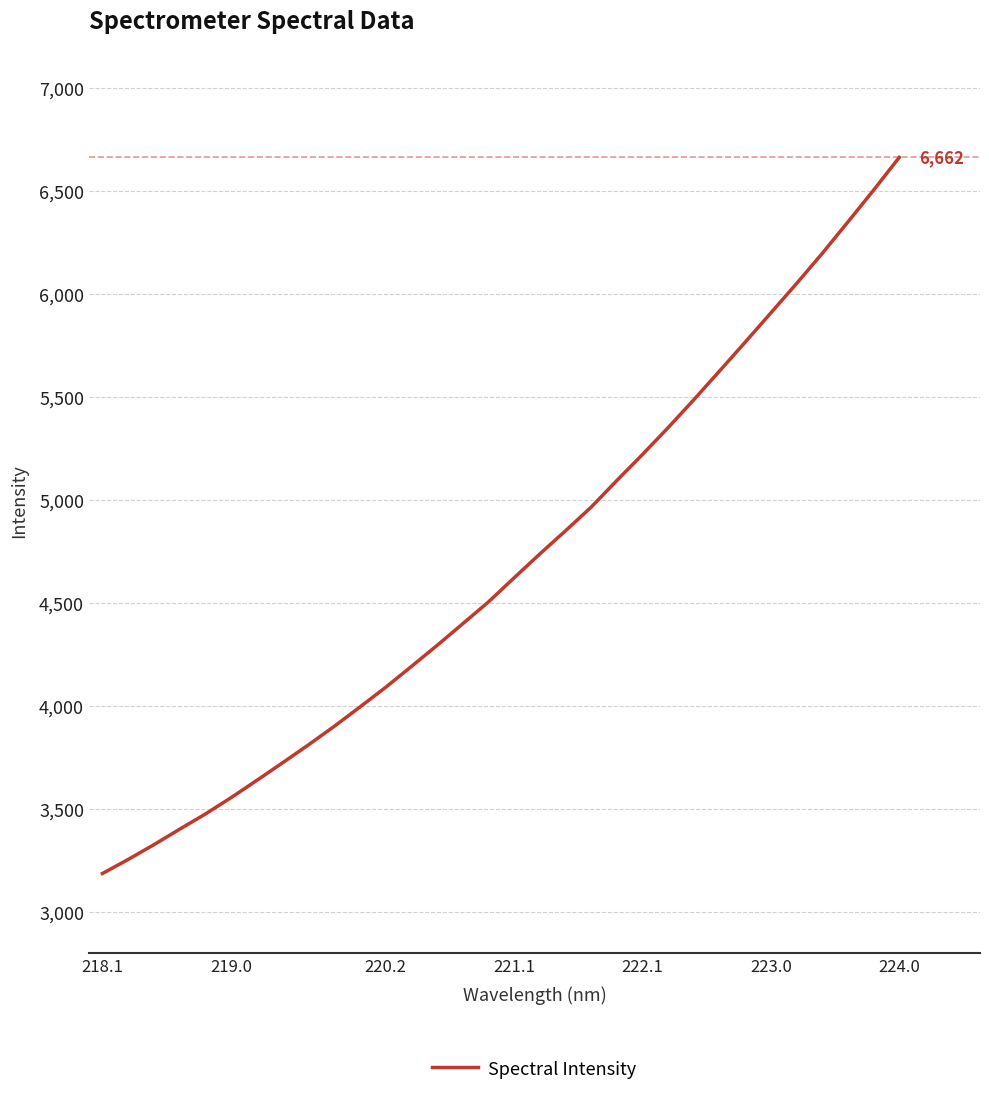

Reading right to left, list all the values displayed in this chart.

6662.3	6503.2	6348.8	6196.2	6049.9	5907.6	5765.3	5625.1	5485.8	5350.4	5220.0	5093.2	4963.8	4848.9	4736.4	4620.5	4503.5	4397.5	4292.3	4189.8	4088.8	3993.3	3899.3	3809.7	3723.1	3638.0	3554.1	3474.6	3400.9	3325.7	3254.0	3185.8